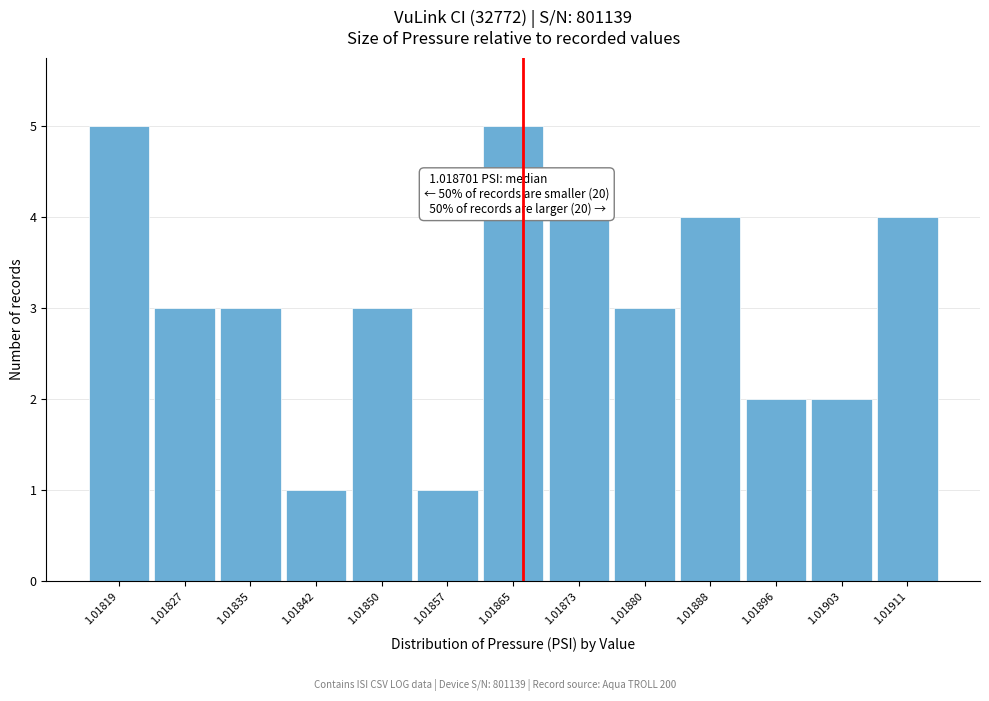

Reading left to right, what are all the values shown in this chart?

1.01819=5	1.01827=3	1.01835=3	1.01842=1	1.01850=3	1.01857=1	1.01865=5	1.01873=4	1.01880=3	1.01888=4	1.01896=2	1.01903=2	1.01911=4